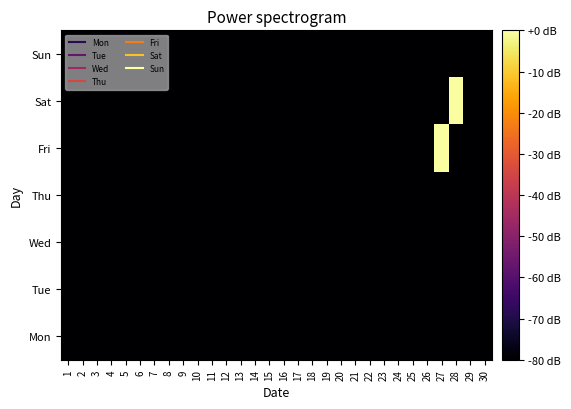

Reading left to right, transcribe all the data shown in this chart.

Mon: 1=-80.0	2=-80.0	3=-80.0	4=-80.0	5=-80.0	6=-80.0	7=-80.0	8=-80.0	9=-80.0	10=-80.0	11=-80.0	12=-80.0	13=-80.0	14=-80.0	15=-80.0	16=-80.0	17=-80.0	18=-80.0	19=-80.0	20=-80.0	21=-80.0	22=-80.0	23=-80.0	24=-80.0	25=-80.0	26=-80.0	27=-80.0	28=-80.0	29=-80.0	30=-80.0
Tue: 1=-80.0	2=-80.0	3=-80.0	4=-80.0	5=-80.0	6=-80.0	7=-80.0	8=-80.0	9=-80.0	10=-80.0	11=-80.0	12=-80.0	13=-80.0	14=-80.0	15=-80.0	16=-80.0	17=-80.0	18=-80.0	19=-80.0	20=-80.0	21=-80.0	22=-80.0	23=-80.0	24=-80.0	25=-80.0	26=-80.0	27=-80.0	28=-80.0	29=-80.0	30=-80.0
Wed: 1=-80.0	2=-80.0	3=-80.0	4=-80.0	5=-80.0	6=-80.0	7=-80.0	8=-80.0	9=-80.0	10=-80.0	11=-80.0	12=-80.0	13=-80.0	14=-80.0	15=-80.0	16=-80.0	17=-80.0	18=-80.0	19=-80.0	20=-80.0	21=-80.0	22=-80.0	23=-80.0	24=-80.0	25=-80.0	26=-80.0	27=-80.0	28=-80.0	29=-80.0	30=-80.0
Thu: 1=-80.0	2=-80.0	3=-80.0	4=-80.0	5=-80.0	6=-80.0	7=-80.0	8=-80.0	9=-80.0	10=-80.0	11=-80.0	12=-80.0	13=-80.0	14=-80.0	15=-80.0	16=-80.0	17=-80.0	18=-80.0	19=-80.0	20=-80.0	21=-80.0	22=-80.0	23=-80.0	24=-80.0	25=-80.0	26=-80.0	27=-80.0	28=-80.0	29=-80.0	30=-80.0
Fri: 1=-80.0	2=-80.0	3=-80.0	4=-80.0	5=-80.0	6=-80.0	7=-80.0	8=-80.0	9=-80.0	10=-80.0	11=-80.0	12=-80.0	13=-80.0	14=-80.0	15=-80.0	16=-80.0	17=-80.0	18=-80.0	19=-80.0	20=-80.0	21=-80.0	22=-80.0	23=-80.0	24=-80.0	25=-80.0	26=-80.0	27=-0.5	28=-80.0	29=-80.0	30=-80.0
Sat: 1=-80.0	2=-80.0	3=-80.0	4=-80.0	5=-80.0	6=-80.0	7=-80.0	8=-80.0	9=-80.0	10=-80.0	11=-80.0	12=-80.0	13=-80.0	14=-80.0	15=-80.0	16=-80.0	17=-80.0	18=-80.0	19=-80.0	20=-80.0	21=-80.0	22=-80.0	23=-80.0	24=-80.0	25=-80.0	26=-80.0	27=-80.0	28=-0.5	29=-80.0	30=-80.0
Sun: 1=-80.0	2=-80.0	3=-80.0	4=-80.0	5=-80.0	6=-80.0	7=-80.0	8=-80.0	9=-80.0	10=-80.0	11=-80.0	12=-80.0	13=-80.0	14=-80.0	15=-80.0	16=-80.0	17=-80.0	18=-80.0	19=-80.0	20=-80.0	21=-80.0	22=-80.0	23=-80.0	24=-80.0	25=-80.0	26=-80.0	27=-80.0	28=-80.0	29=-80.0	30=-80.0